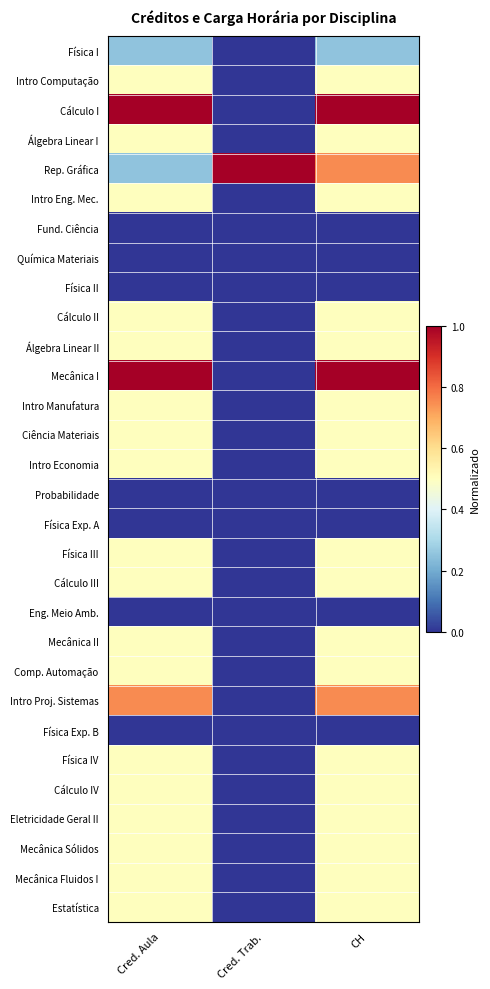

Reading left to right, list all the values displayed in this chart.

Física I: Cred. Aula=0.2	Cred. Trab.=0.0	CH=0.2
Intro Computação: Cred. Aula=0.5	Cred. Trab.=0.0	CH=0.5
Cálculo I: Cred. Aula=1.0	Cred. Trab.=0.0	CH=1.0
Álgebra Linear I: Cred. Aula=0.5	Cred. Trab.=0.0	CH=0.5
Rep. Gráfica: Cred. Aula=0.2	Cred. Trab.=1.0	CH=0.8
Intro Eng. Mec.: Cred. Aula=0.5	Cred. Trab.=0.0	CH=0.5
Fund. Ciência: Cred. Aula=0.0	Cred. Trab.=0.0	CH=0.0
Química Materiais: Cred. Aula=0.0	Cred. Trab.=0.0	CH=0.0
Física II: Cred. Aula=0.0	Cred. Trab.=0.0	CH=0.0
Cálculo II: Cred. Aula=0.5	Cred. Trab.=0.0	CH=0.5
Álgebra Linear II: Cred. Aula=0.5	Cred. Trab.=0.0	CH=0.5
Mecânica I: Cred. Aula=1.0	Cred. Trab.=0.0	CH=1.0
Intro Manufatura: Cred. Aula=0.5	Cred. Trab.=0.0	CH=0.5
Ciência Materiais: Cred. Aula=0.5	Cred. Trab.=0.0	CH=0.5
Intro Economia: Cred. Aula=0.5	Cred. Trab.=0.0	CH=0.5
Probabilidade: Cred. Aula=0.0	Cred. Trab.=0.0	CH=0.0
Física Exp. A: Cred. Aula=0.0	Cred. Trab.=0.0	CH=0.0
Física III: Cred. Aula=0.5	Cred. Trab.=0.0	CH=0.5
Cálculo III: Cred. Aula=0.5	Cred. Trab.=0.0	CH=0.5
Eng. Meio Amb.: Cred. Aula=0.0	Cred. Trab.=0.0	CH=0.0
Mecânica II: Cred. Aula=0.5	Cred. Trab.=0.0	CH=0.5
Comp. Automação: Cred. Aula=0.5	Cred. Trab.=0.0	CH=0.5
Intro Proj. Sistemas: Cred. Aula=0.8	Cred. Trab.=0.0	CH=0.8
Física Exp. B: Cred. Aula=0.0	Cred. Trab.=0.0	CH=0.0
Física IV: Cred. Aula=0.5	Cred. Trab.=0.0	CH=0.5
Cálculo IV: Cred. Aula=0.5	Cred. Trab.=0.0	CH=0.5
Eletricidade Geral II: Cred. Aula=0.5	Cred. Trab.=0.0	CH=0.5
Mecânica Sólidos: Cred. Aula=0.5	Cred. Trab.=0.0	CH=0.5
Mecânica Fluidos I: Cred. Aula=0.5	Cred. Trab.=0.0	CH=0.5
Estatística: Cred. Aula=0.5	Cred. Trab.=0.0	CH=0.5